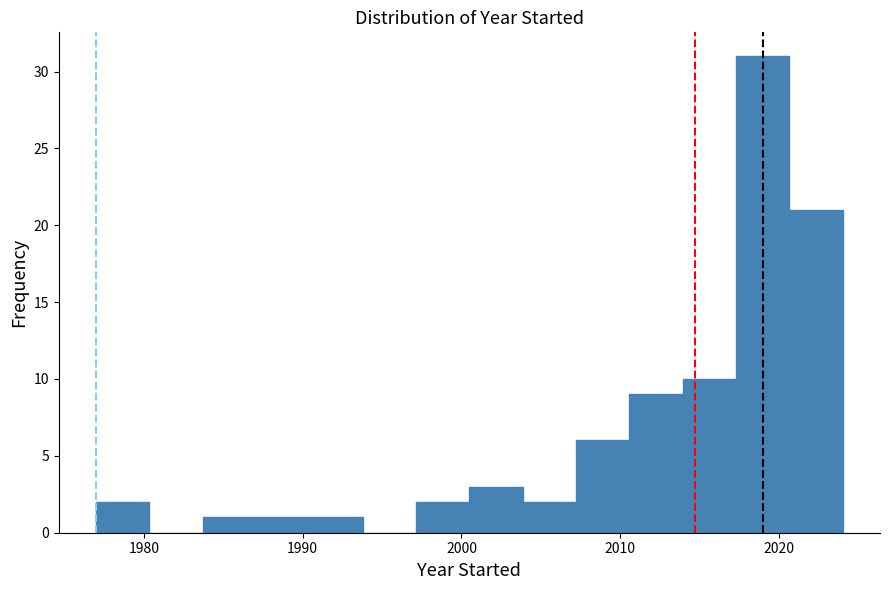

Around what value on the x-axis is the tallest bar? Give the approximate position of its centre, as read against the axis.

2019